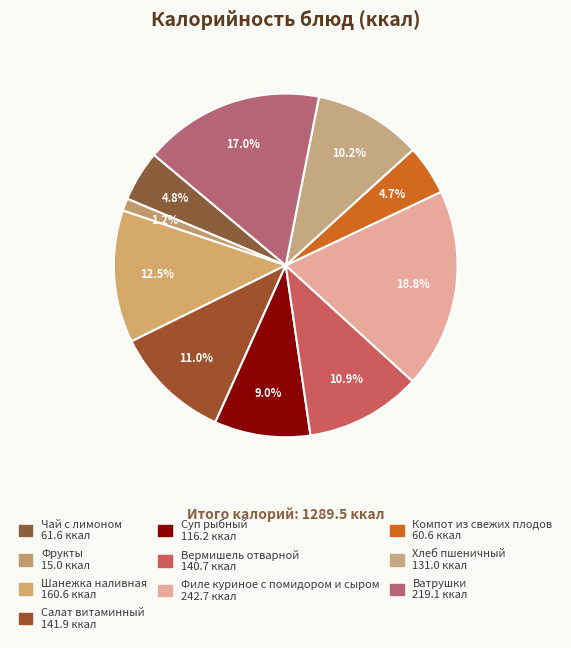

Does Ватрушки account for over 50% of the chart?

No